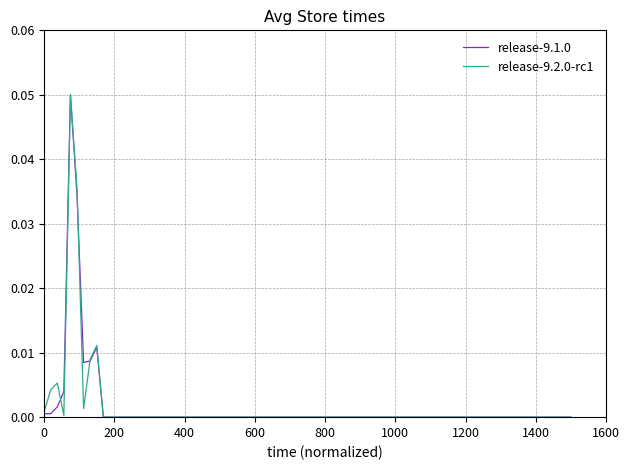

True or false: release-9.2.0-rc1 has more than 1 interior local peaks.

True